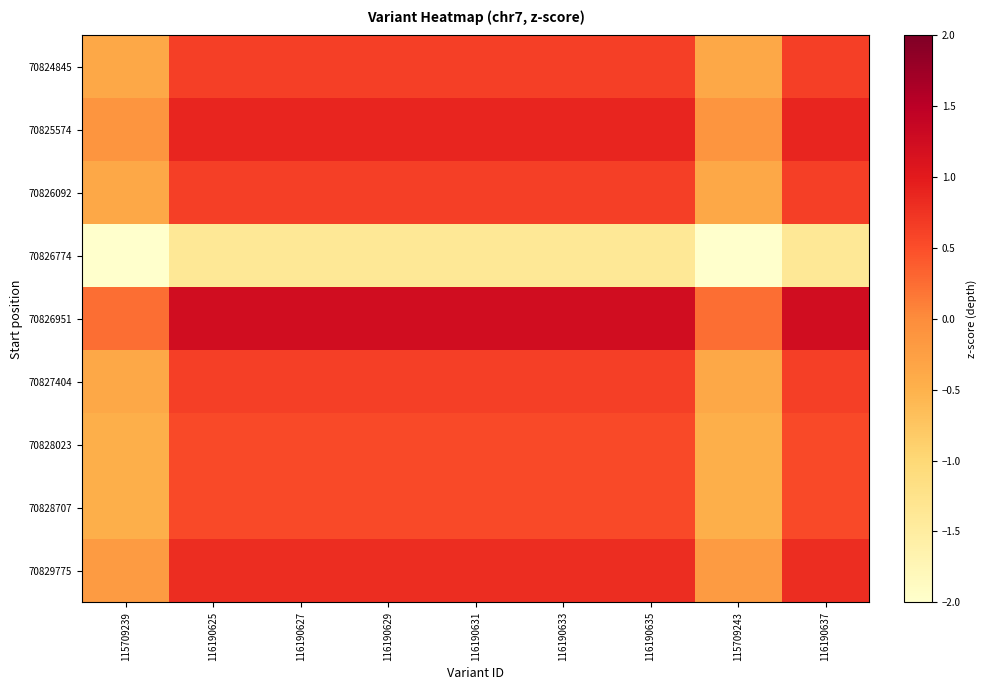

Reading right to left, extract all data points from this chart.

70824845: 116190637=0.6	115709243=-0.4	116190635=0.6	116190633=0.6	116190631=0.6	116190629=0.6	116190627=0.6	116190625=0.6	115709239=-0.4
70825574: 116190637=0.9	115709243=-0.1	116190635=0.9	116190633=0.9	116190631=0.9	116190629=0.9	116190627=0.9	116190625=0.9	115709239=-0.1
70826092: 116190637=0.6	115709243=-0.4	116190635=0.6	116190633=0.6	116190631=0.6	116190629=0.6	116190627=0.6	116190625=0.6	115709239=-0.4
70826774: 116190637=-1.4	115709243=-2.0	116190635=-1.4	116190633=-1.4	116190631=-1.4	116190629=-1.4	116190627=-1.4	116190625=-1.4	115709239=-2.0
70826951: 116190637=1.2	115709243=0.2	116190635=1.2	116190633=1.2	116190631=1.2	116190629=1.2	116190627=1.2	116190625=1.2	115709239=0.2
70827404: 116190637=0.6	115709243=-0.4	116190635=0.6	116190633=0.6	116190631=0.6	116190629=0.6	116190627=0.6	116190625=0.6	115709239=-0.4
70828023: 116190637=0.5	115709243=-0.5	116190635=0.5	116190633=0.5	116190631=0.5	116190629=0.5	116190627=0.5	116190625=0.5	115709239=-0.5
70828707: 116190637=0.5	115709243=-0.5	116190635=0.5	116190633=0.5	116190631=0.5	116190629=0.5	116190627=0.5	116190625=0.5	115709239=-0.5
70829775: 116190637=0.8	115709243=-0.2	116190635=0.8	116190633=0.8	116190631=0.8	116190629=0.8	116190627=0.8	116190625=0.8	115709239=-0.2